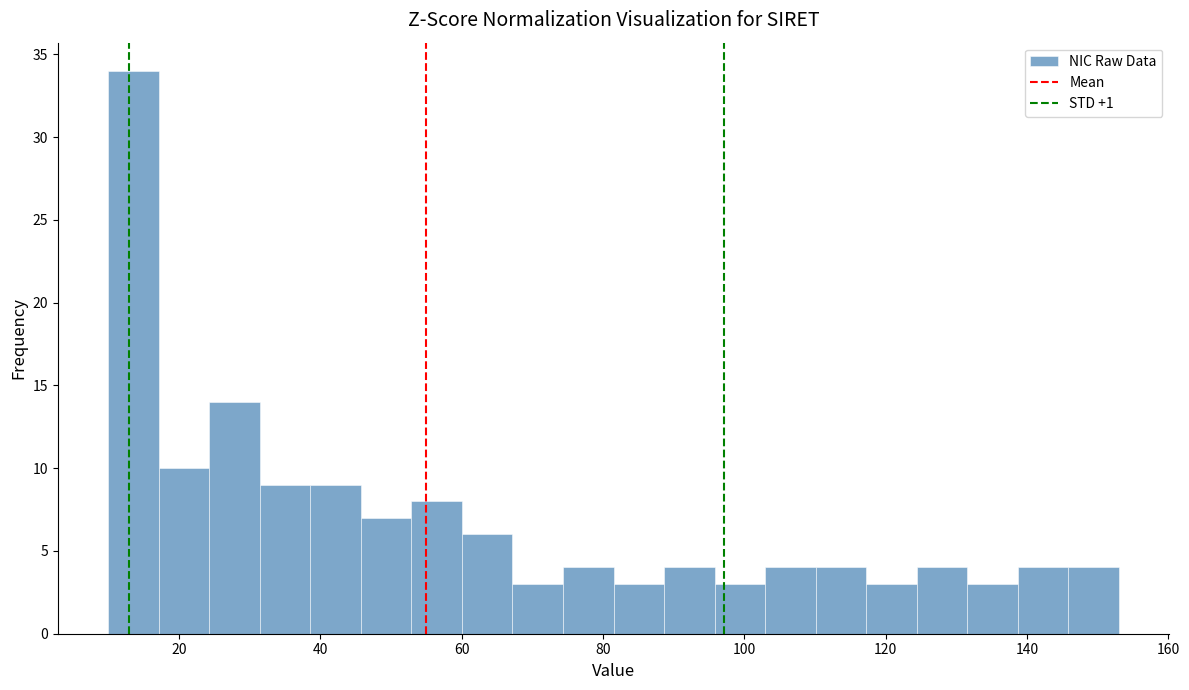

Around what value on the x-axis is the tallest bar? Give the approximate position of its centre, as read against the axis.

14